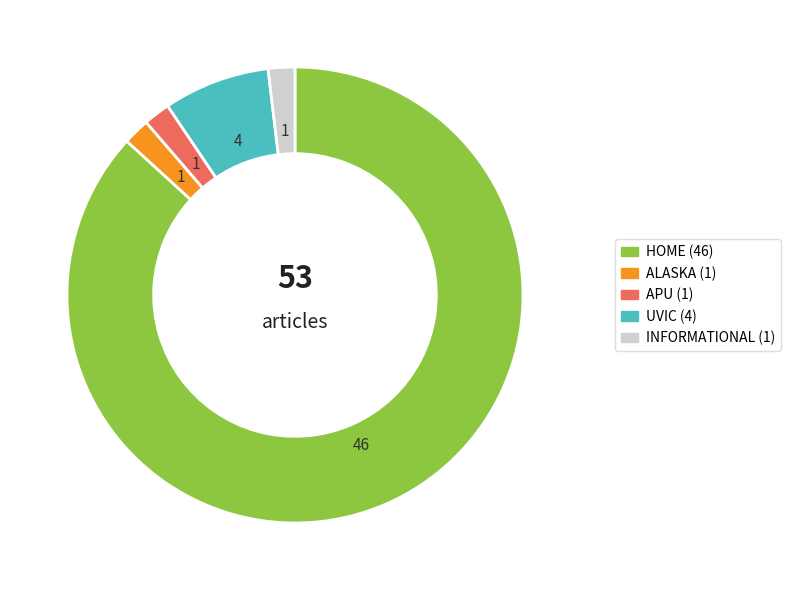

Is there a majority slice in this chart?

Yes